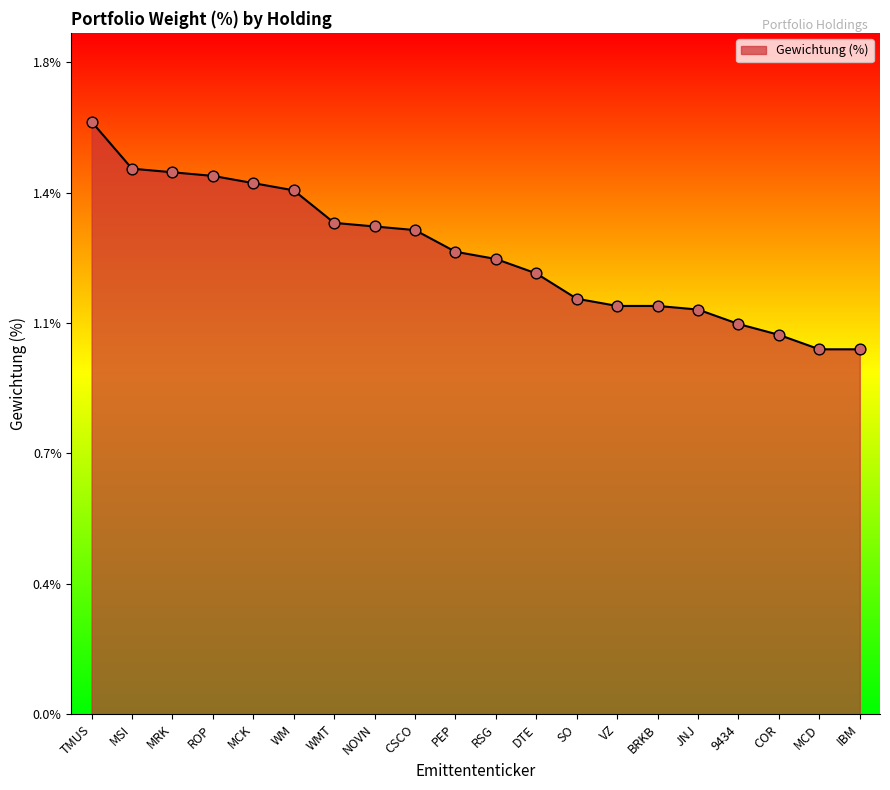

Is this an area chart (filled region under the line)?

Yes